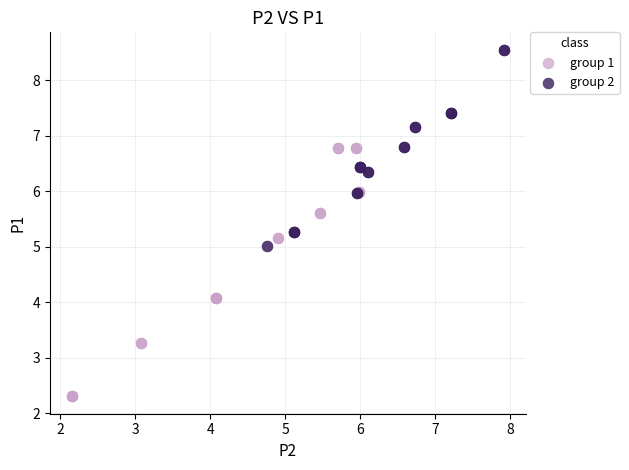

Which series has the largest Y range (max minus min)?

group 1